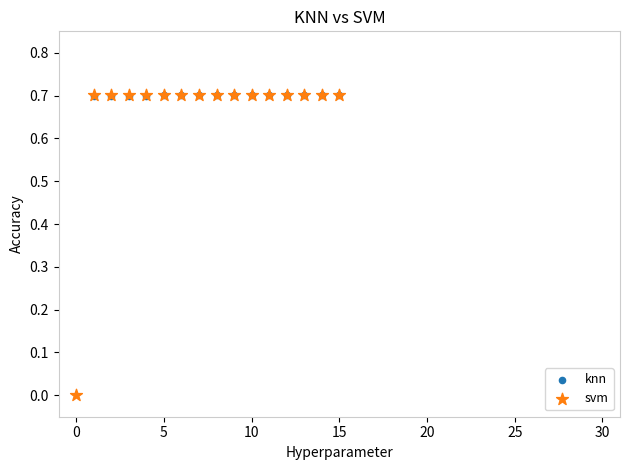

Which series reaches the minimum Y coordinate?

svm